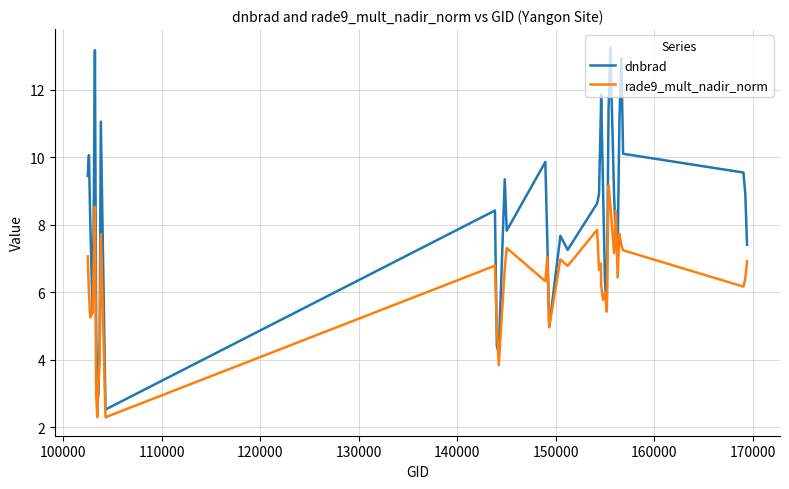

What is the smallest value displayed?

2.3